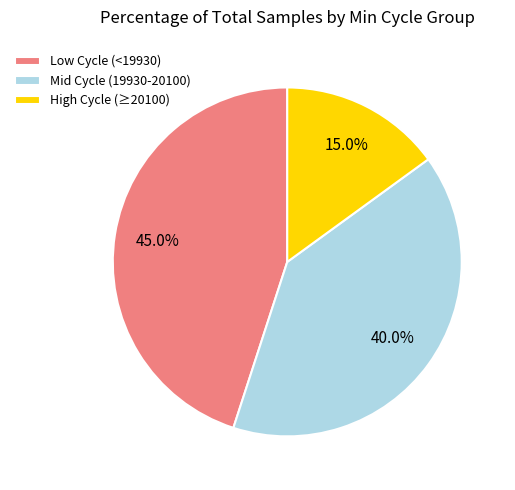

Count the number of slices in the pie.

3